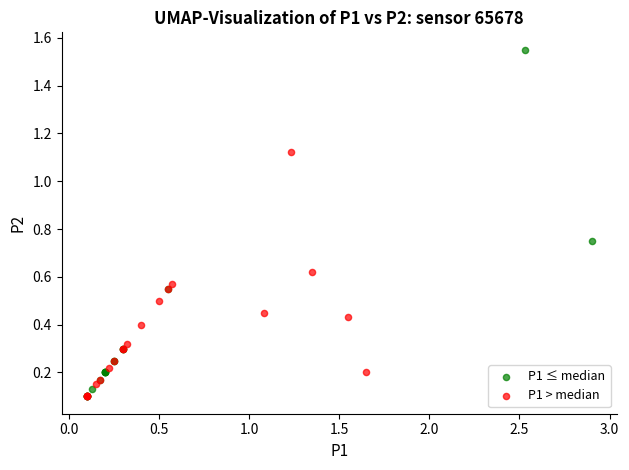

Which series contains the highest Y value?

P1 ≤ median